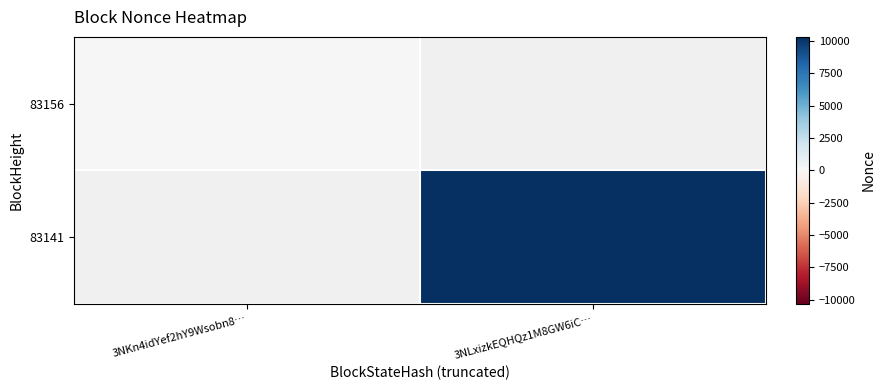

At which category does the chart reach its minimum across all series?

3NKn4idYef2hY9Wsobn8…